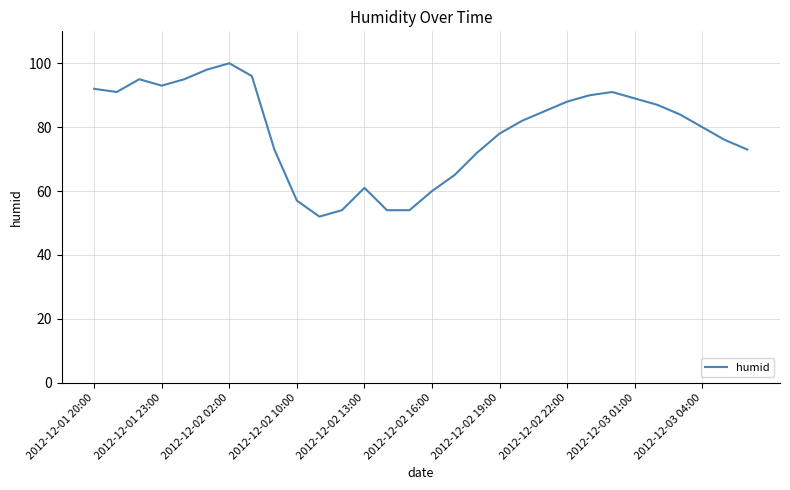

Reading left to right, what are all the values shown in this chart?

92	91	95	93	95	98	100	96	73	57	52	54	61	54	54	60	65	72	78	82	85	88	90	91	89	87	84	80	76	73